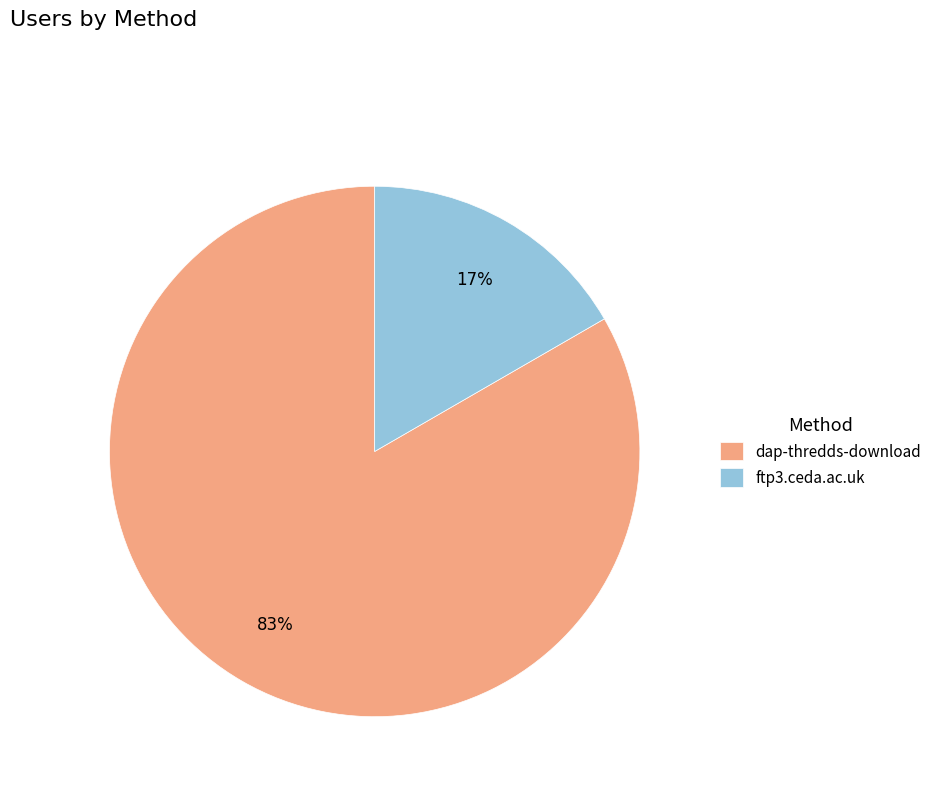

Is it true that dap-thredds-download is 83% of the pie?

True